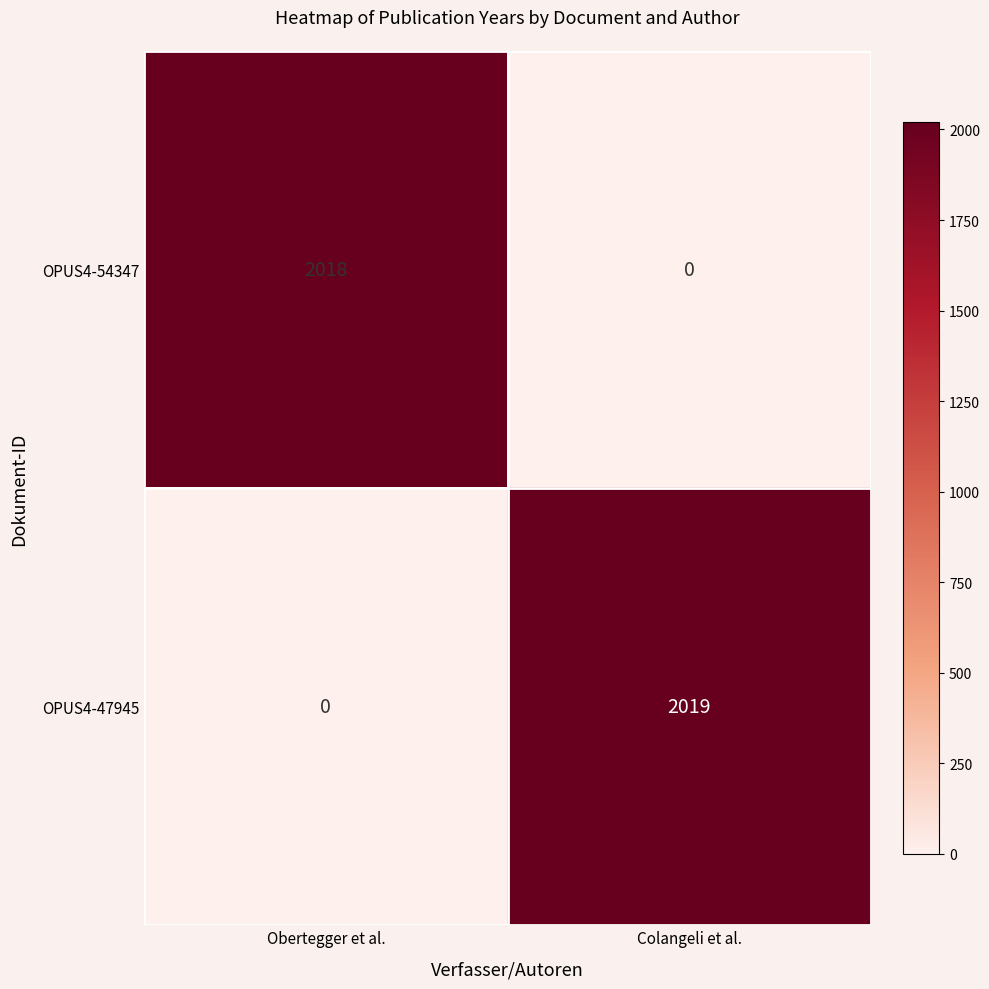

Between Obertegger et al. and Colangeli et al., which series saw the biggest shift?

OPUS4-47945